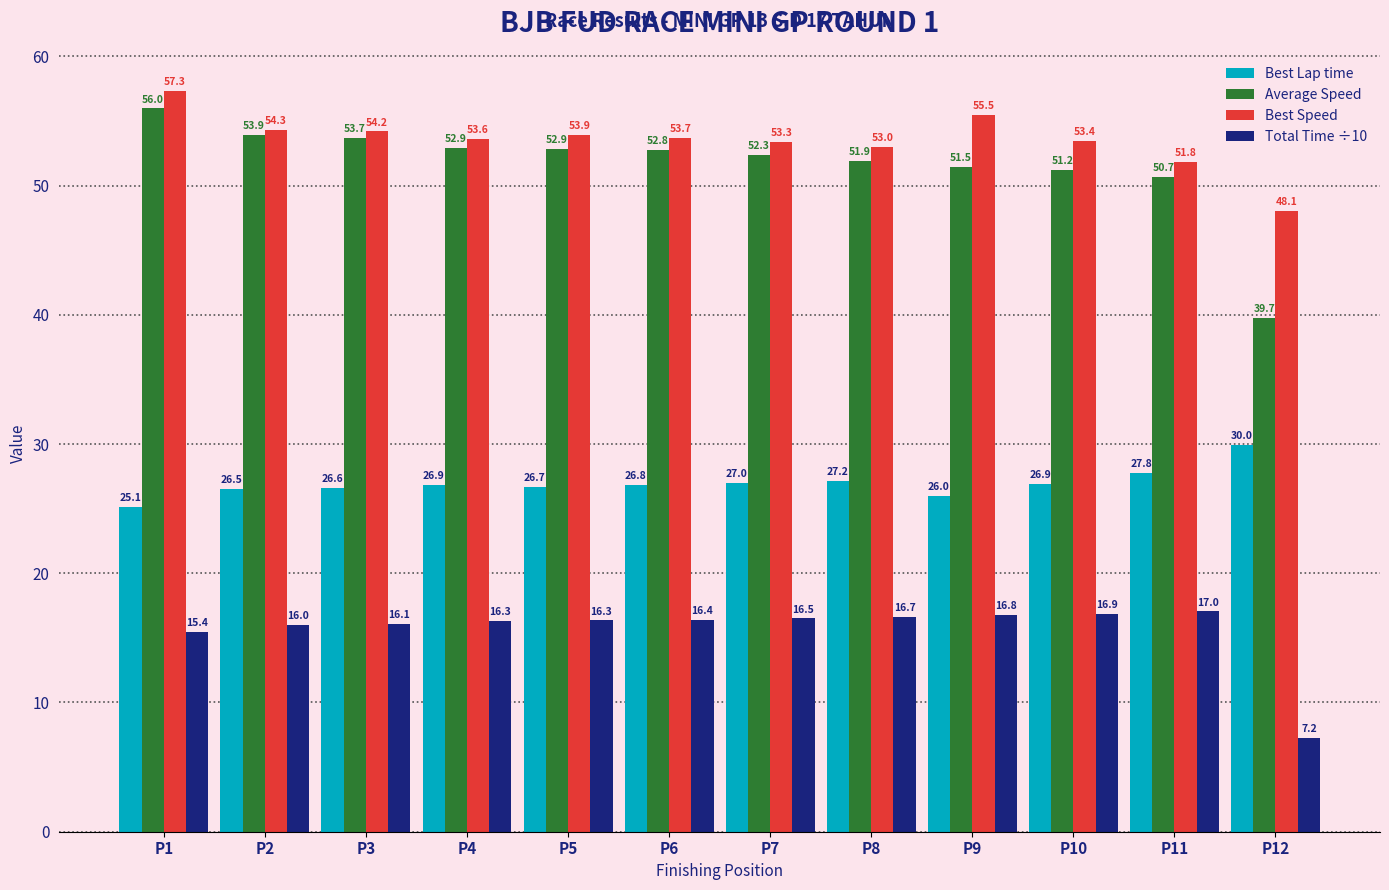

The value of Best Speed at P9 is 55.5. True or false?

True